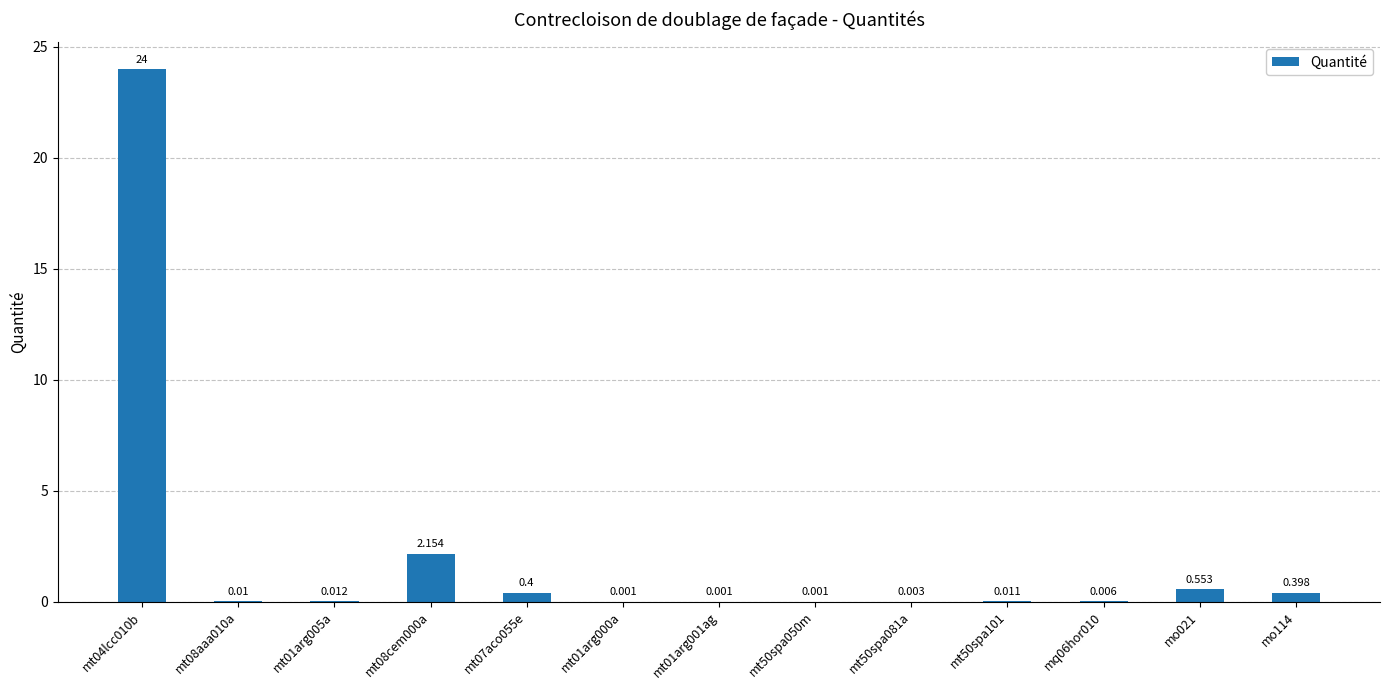

Where is the data nearest to the value 12?

mt08cem000a